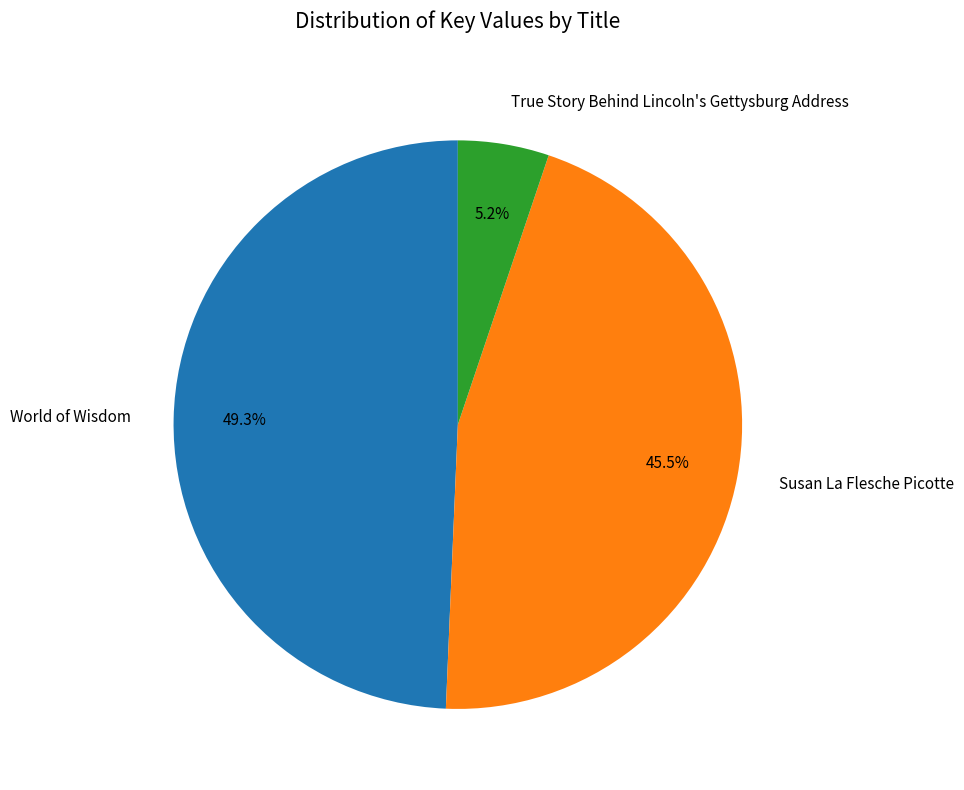

Between True Story Behind Lincoln's Gettysburg Address and World of Wisdom, which is larger?

World of Wisdom